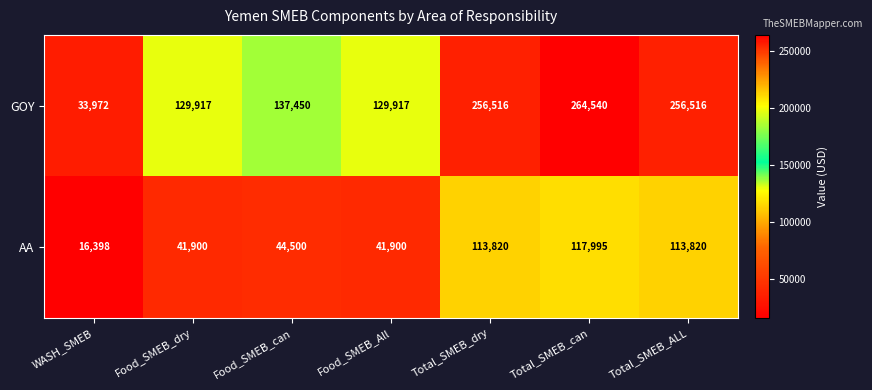

What is the sum of the GOY values at WASH_SMEB and Total_SMEB_ALL?

290488